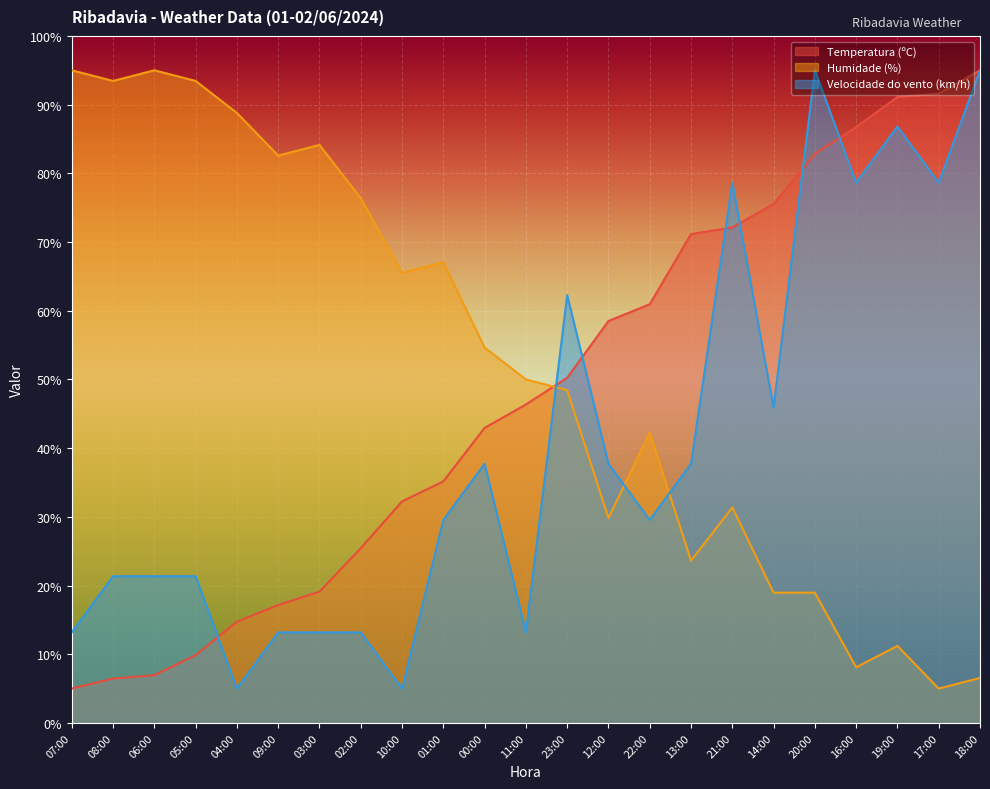

Which category has the highest value in the Humidade (%) series?

07:00